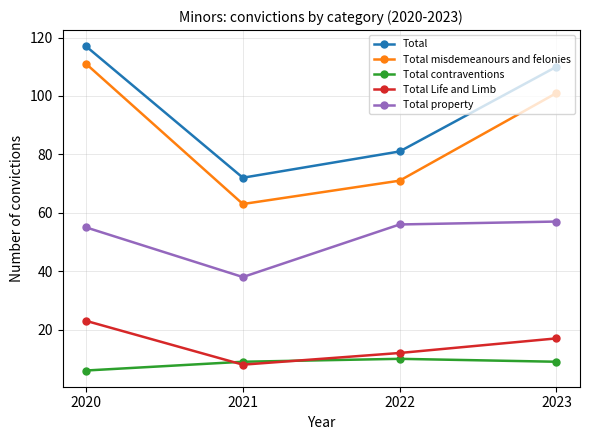

Rank the series by their maximum value, from highest to lowest.

Total, Total misdemeanours and felonies, Total property, Total Life and Limb, Total contraventions